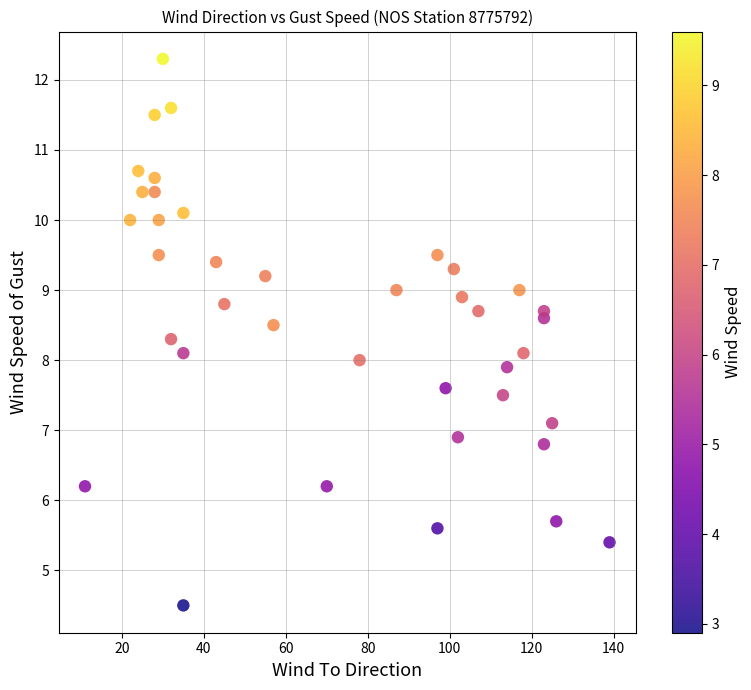

What is the range of X values (max minus min)?

128.0